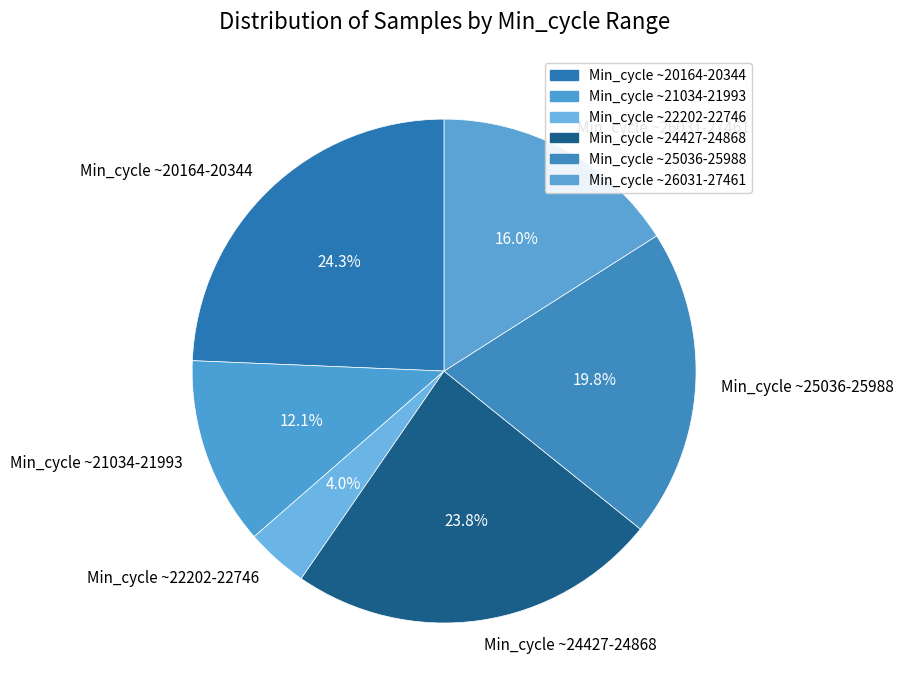

Approximately how many times larger is the value at Min_cycle ~21034-21993 compared to Min_cycle ~25036-25988?

0.6